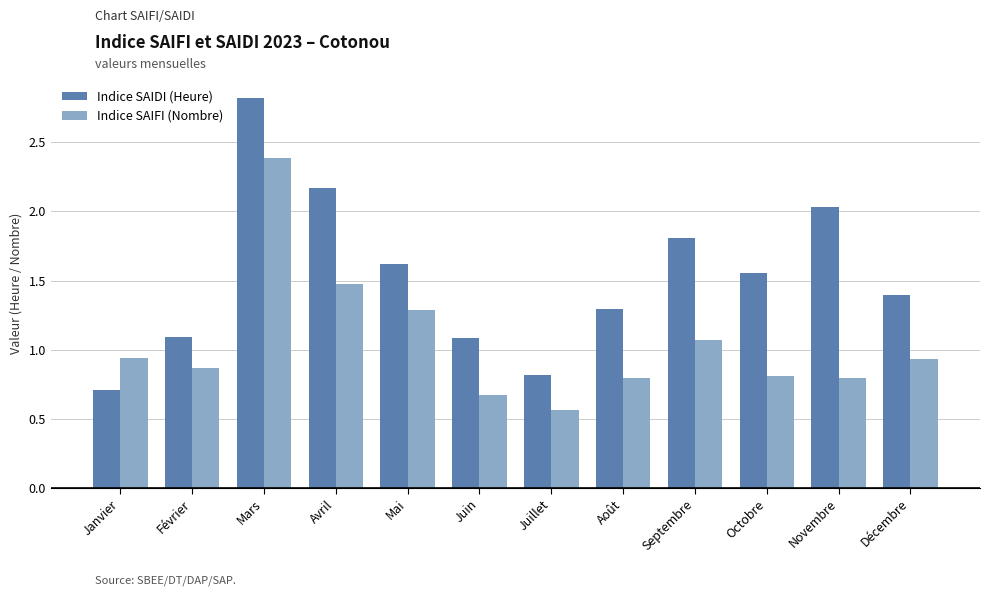

Which category has the lowest value across all series?

Juillet